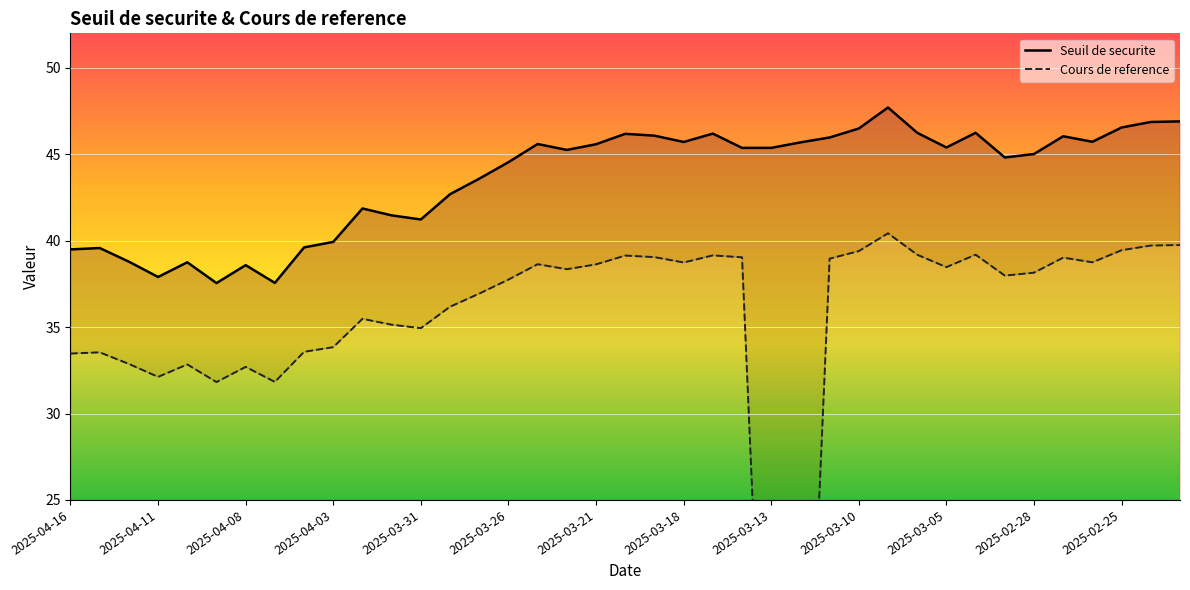

What is the maximum value for Cours de reference?

40.4